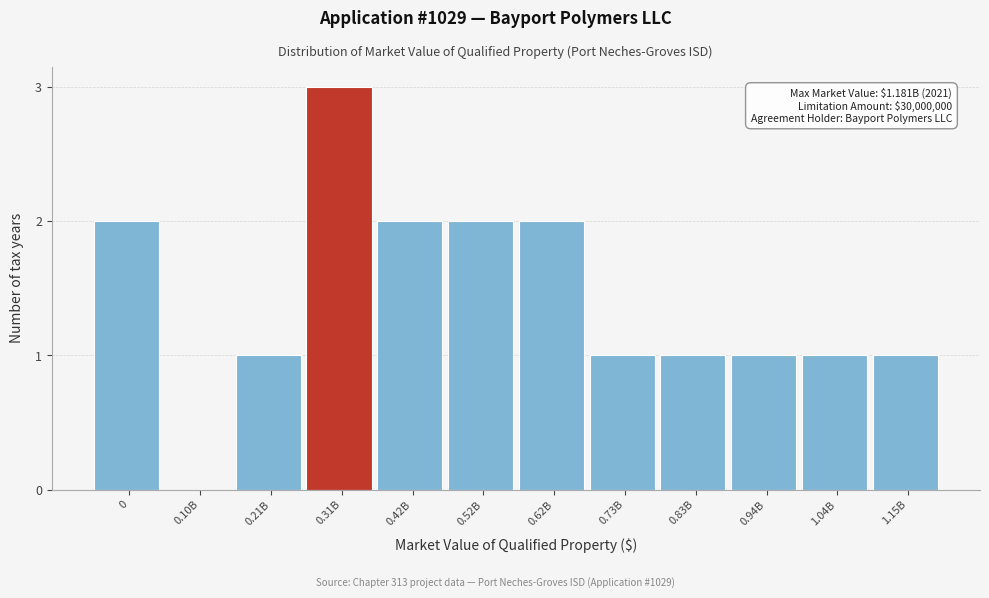

Reading left to right, transcribe all the data shown in this chart.

0=2	0.10B=0	0.21B=1	0.31B=3	0.42B=2	0.52B=2	0.62B=2	0.73B=1	0.83B=1	0.94B=1	1.04B=1	1.15B=1